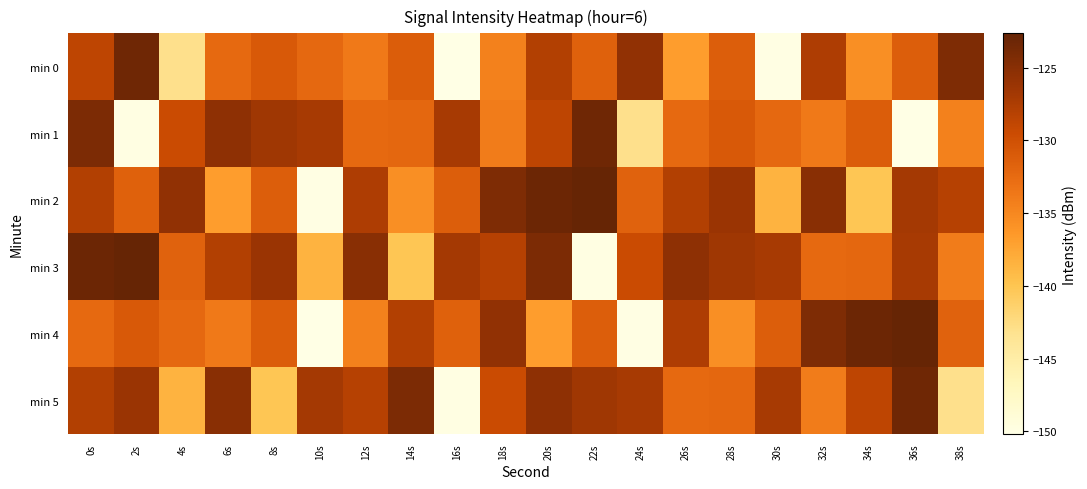

Reading right to left, list all the values displayed in this chart.

min 0: 38s=-124.3	36s=-131.3	34s=-135.6	32s=-127.6	30s=-150.0	28s=-131.3	26s=-136.8	24s=-125.6	22s=-131.6	20s=-127.9	18s=-134.4	16s=-150.2	14s=-131.2	12s=-133.8	10s=-132.3	8s=-130.9	6s=-132.4	4s=-143.0	2s=-123.4	0s=-128.7
min 1: 38s=-134.4	36s=-150.2	34s=-131.2	32s=-133.8	30s=-132.3	28s=-130.9	26s=-132.4	24s=-143.0	22s=-123.4	20s=-128.7	18s=-134.0	16s=-127.1	14s=-132.2	12s=-132.4	10s=-127.1	8s=-126.6	6s=-125.4	4s=-129.5	2s=-149.9	0s=-124.2
min 2: 38s=-128.1	36s=-126.9	34s=-140.1	32s=-125.1	30s=-138.5	28s=-126.2	26s=-127.9	24s=-131.8	22s=-122.6	20s=-123.1	18s=-124.3	16s=-131.3	14s=-135.6	12s=-127.6	10s=-150.0	8s=-131.3	6s=-136.8	4s=-125.6	2s=-131.6	0s=-127.9
min 3: 38s=-134.0	36s=-127.1	34s=-132.2	32s=-132.4	30s=-127.1	28s=-126.6	26s=-125.4	24s=-129.5	22s=-149.9	20s=-124.2	18s=-128.1	16s=-126.9	14s=-140.1	12s=-125.1	10s=-138.5	8s=-126.2	6s=-127.9	4s=-131.8	2s=-122.6	0s=-123.1
min 4: 38s=-131.8	36s=-122.6	34s=-123.1	32s=-124.3	30s=-131.3	28s=-135.6	26s=-127.6	24s=-150.0	22s=-131.3	20s=-136.8	18s=-125.6	16s=-131.6	14s=-127.9	12s=-134.4	10s=-150.2	8s=-131.2	6s=-133.8	4s=-132.3	2s=-130.9	0s=-132.4
min 5: 38s=-143.0	36s=-123.4	34s=-128.7	32s=-134.0	30s=-127.1	28s=-132.2	26s=-132.4	24s=-127.1	22s=-126.6	20s=-125.4	18s=-129.5	16s=-149.9	14s=-124.2	12s=-128.1	10s=-126.9	8s=-140.1	6s=-125.1	4s=-138.5	2s=-126.2	0s=-127.9